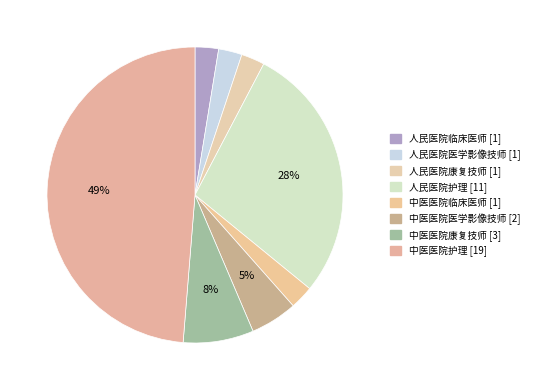

The 中医医院护理 slice represents 49% of the pie. True or false?

True